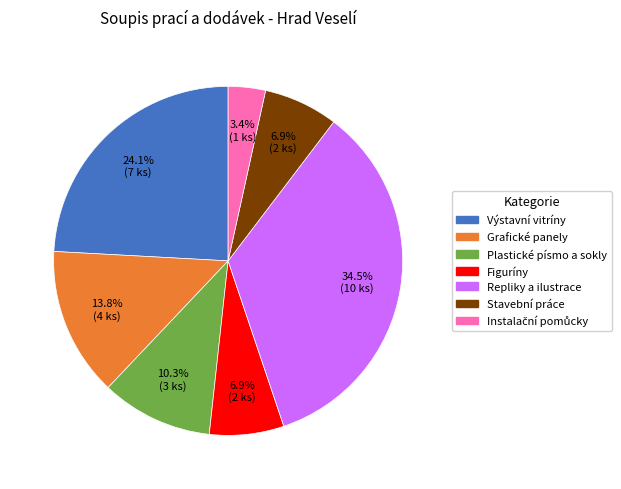

Does any single category account for the majority?

No